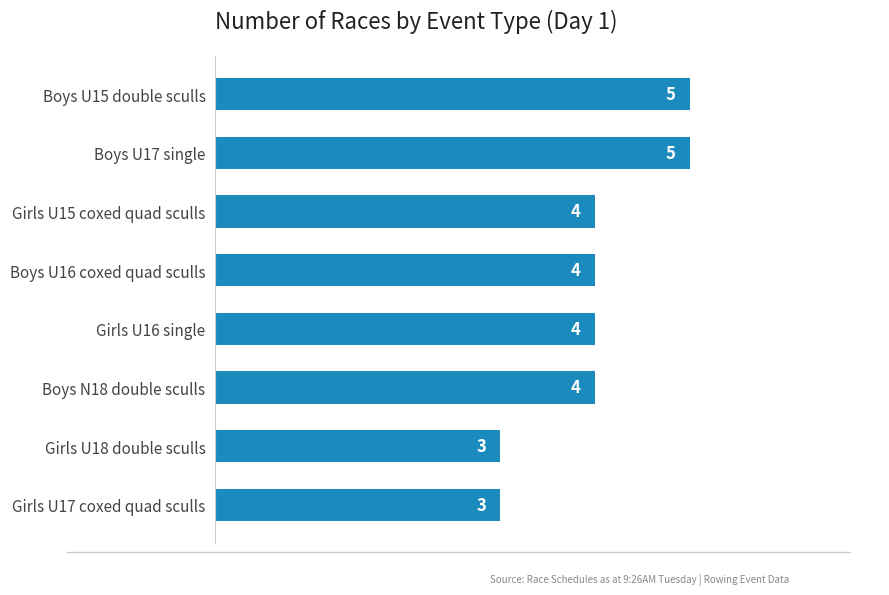

How many categories are shown in the chart?

8